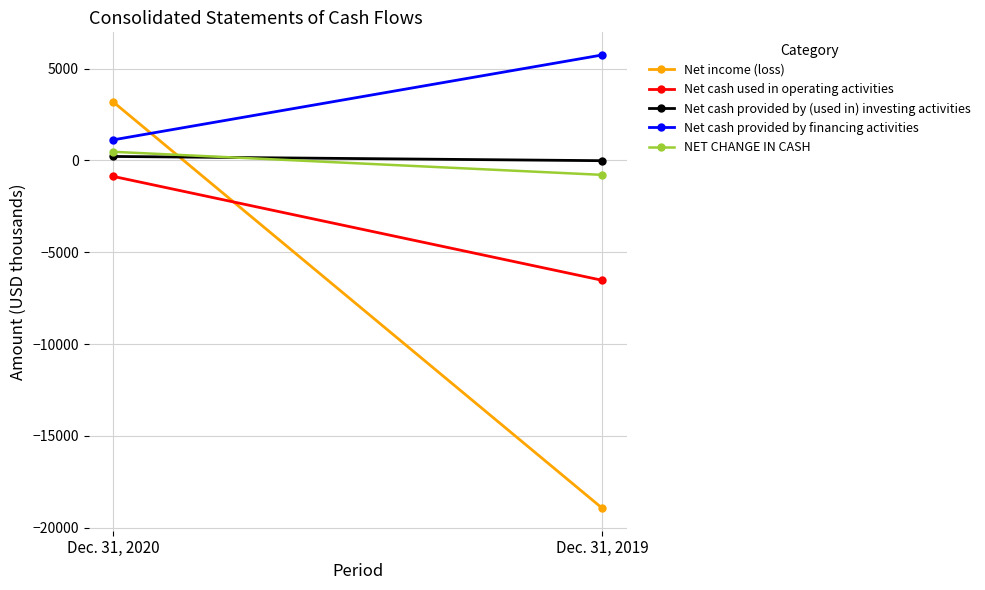

Which series has the largest total across all categories?

Net cash provided by financing activities